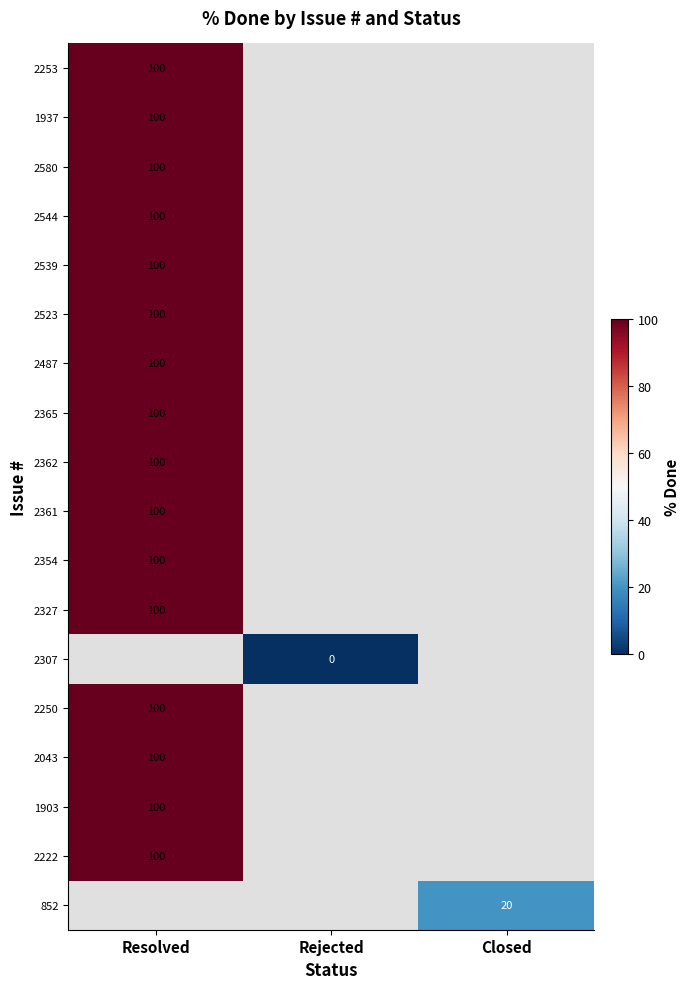

The value of 2523 at Resolved is 50. True or false?

False